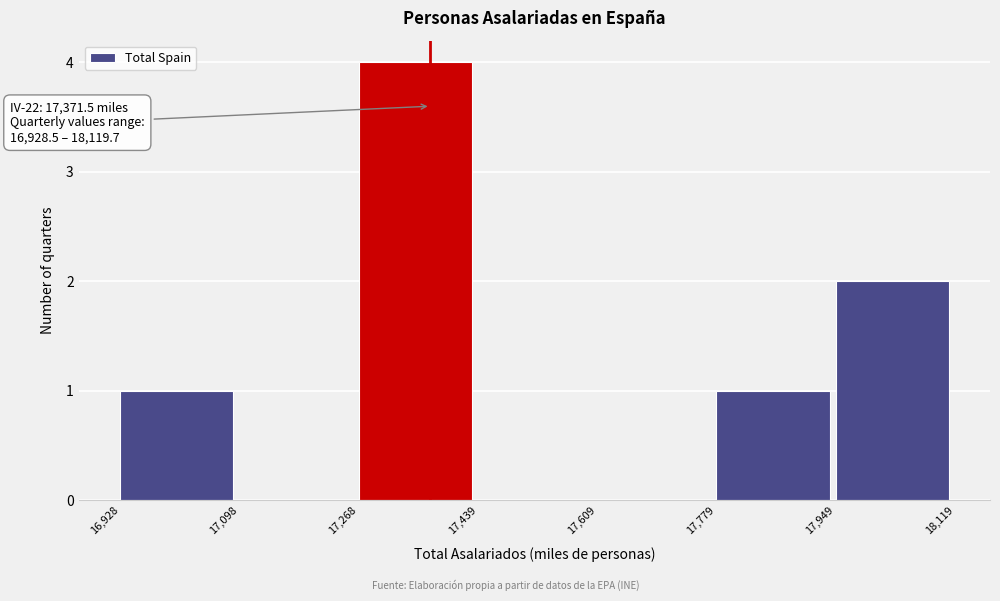

Over which range of the x-axis is the bar tallest?

17,268 to 17,439